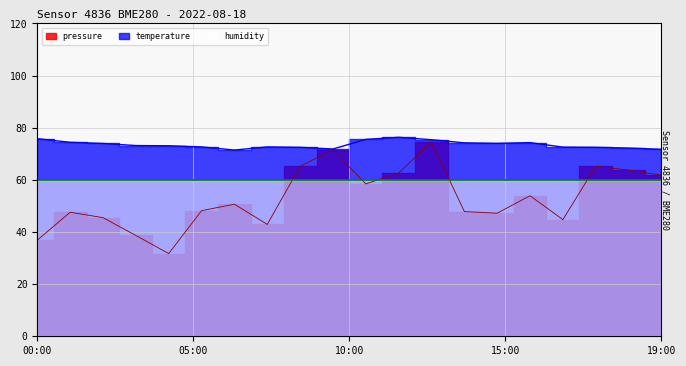

What is the average value of the temperature series?

73.5